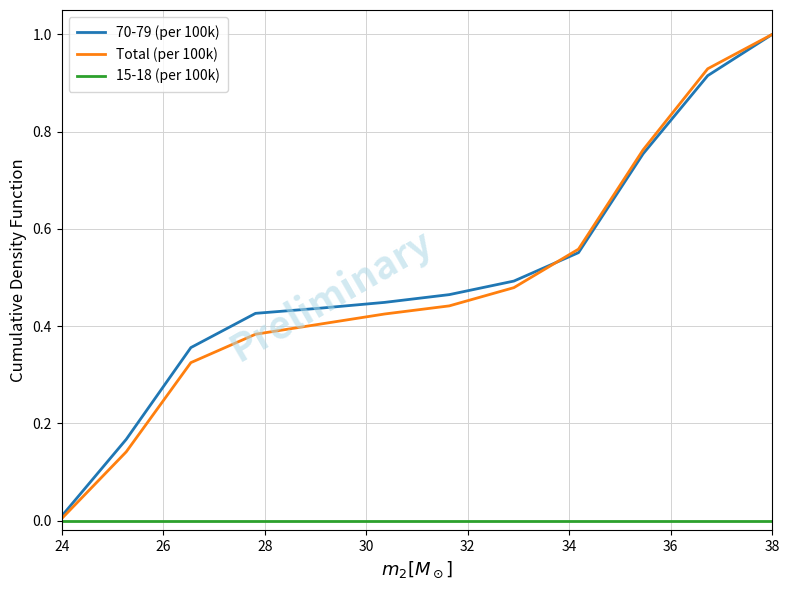

Does the chart display data point markers on the line(s)?

No